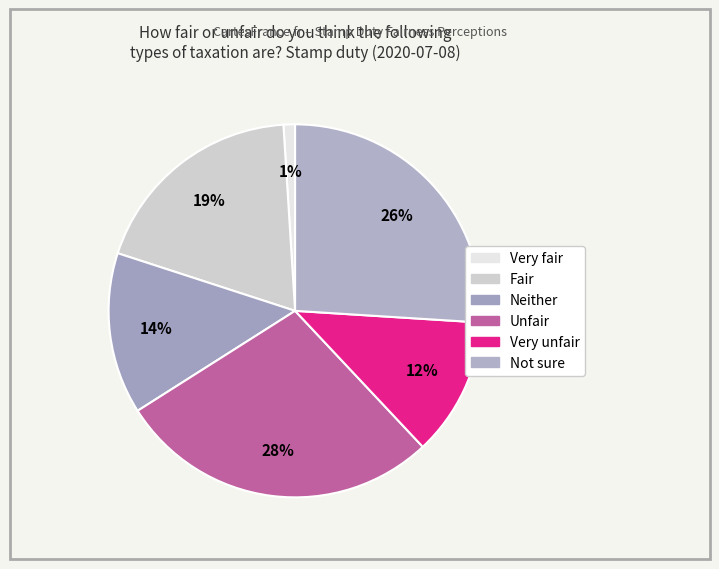

True or false: Very unfair accounts for 12% of the total.

True